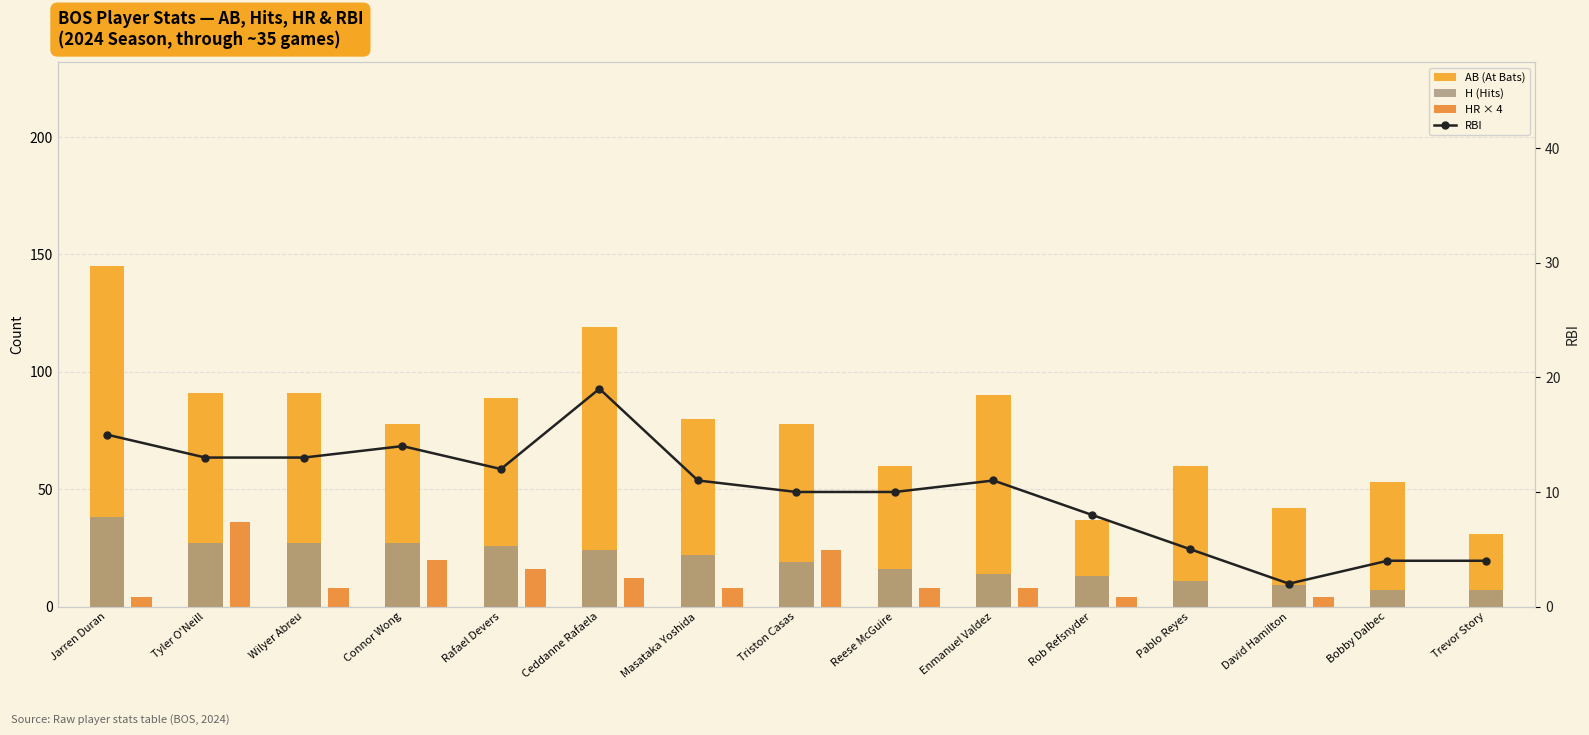

Reading right to left, what are all the values shown in this chart?

AB (At Bats): Trevor Story=31	Bobby Dalbec=53	David Hamilton=42	Pablo Reyes=60	Rob Refsnyder=37	Enmanuel Valdez=90	Reese McGuire=60	Triston Casas=78	Masataka Yoshida=80	Ceddanne Rafaela=119	Rafael Devers=89	Connor Wong=78	Wilyer Abreu=91	Tyler O'Neill=91	Jarren Duran=145
H (Hits): Trevor Story=7	Bobby Dalbec=7	David Hamilton=9	Pablo Reyes=11	Rob Refsnyder=13	Enmanuel Valdez=14	Reese McGuire=16	Triston Casas=19	Masataka Yoshida=22	Ceddanne Rafaela=24	Rafael Devers=26	Connor Wong=27	Wilyer Abreu=27	Tyler O'Neill=27	Jarren Duran=38
HR × 4: Trevor Story=0	Bobby Dalbec=0	David Hamilton=4	Pablo Reyes=0	Rob Refsnyder=4	Enmanuel Valdez=8	Reese McGuire=8	Triston Casas=24	Masataka Yoshida=8	Ceddanne Rafaela=12	Rafael Devers=16	Connor Wong=20	Wilyer Abreu=8	Tyler O'Neill=36	Jarren Duran=4
RBI: Trevor Story=4	Bobby Dalbec=4	David Hamilton=2	Pablo Reyes=5	Rob Refsnyder=8	Enmanuel Valdez=11	Reese McGuire=10	Triston Casas=10	Masataka Yoshida=11	Ceddanne Rafaela=19	Rafael Devers=12	Connor Wong=14	Wilyer Abreu=13	Tyler O'Neill=13	Jarren Duran=15